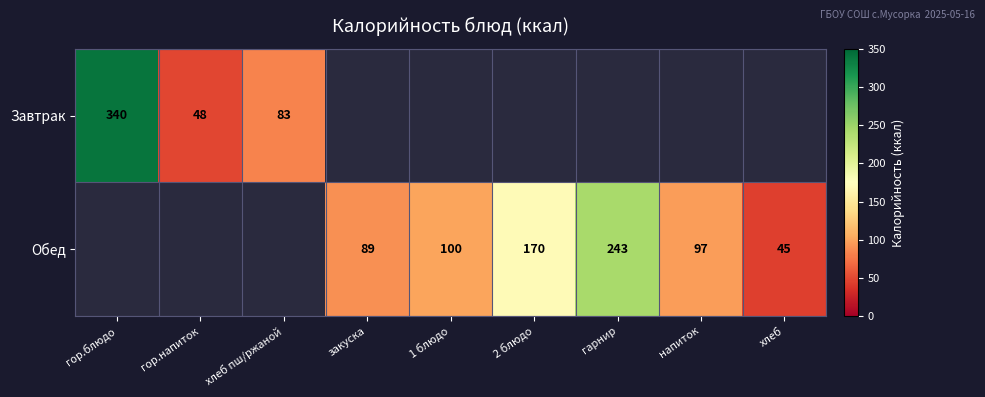

The value of Завтрак at гор.блюдо is 514. True or false?

False